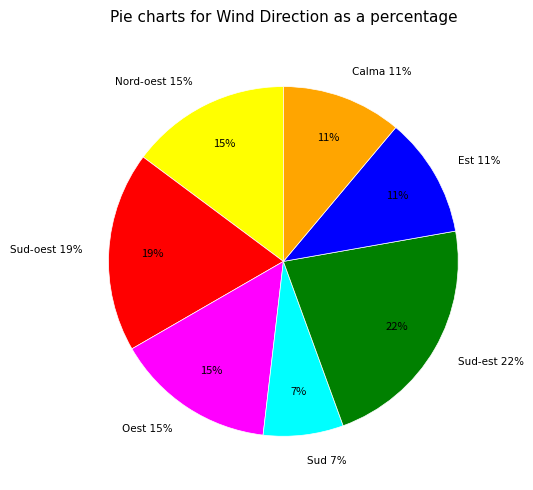

Between Sud-est and Est, which is larger?

Sud-est